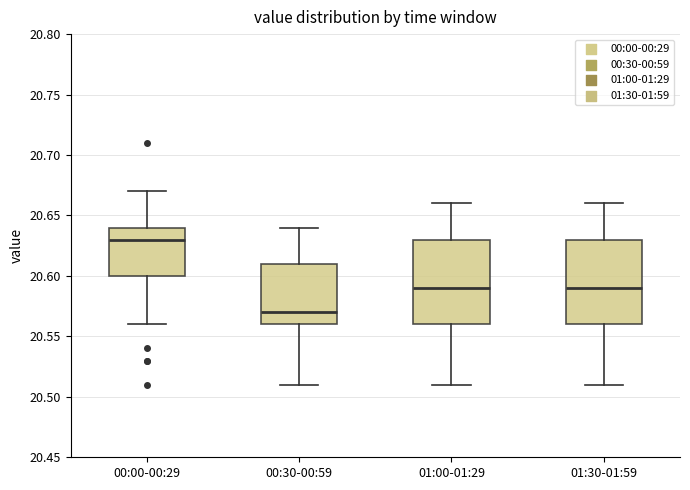

Where does the median line of the box for 01:30-01:59 sit on the y-axis? The values are not printed on the chart, so give them approximately, as read against the axis.

20.59